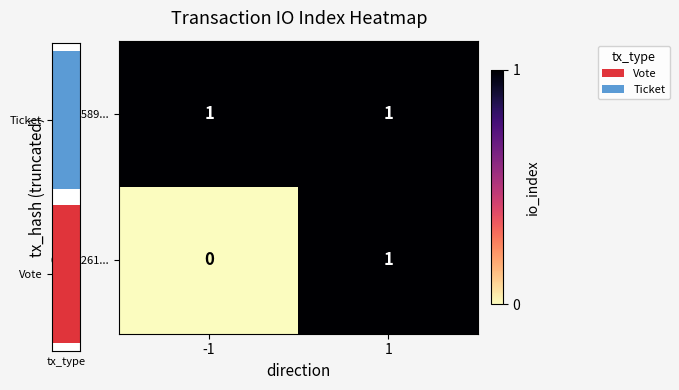

What is the total value across all series at -1?

1